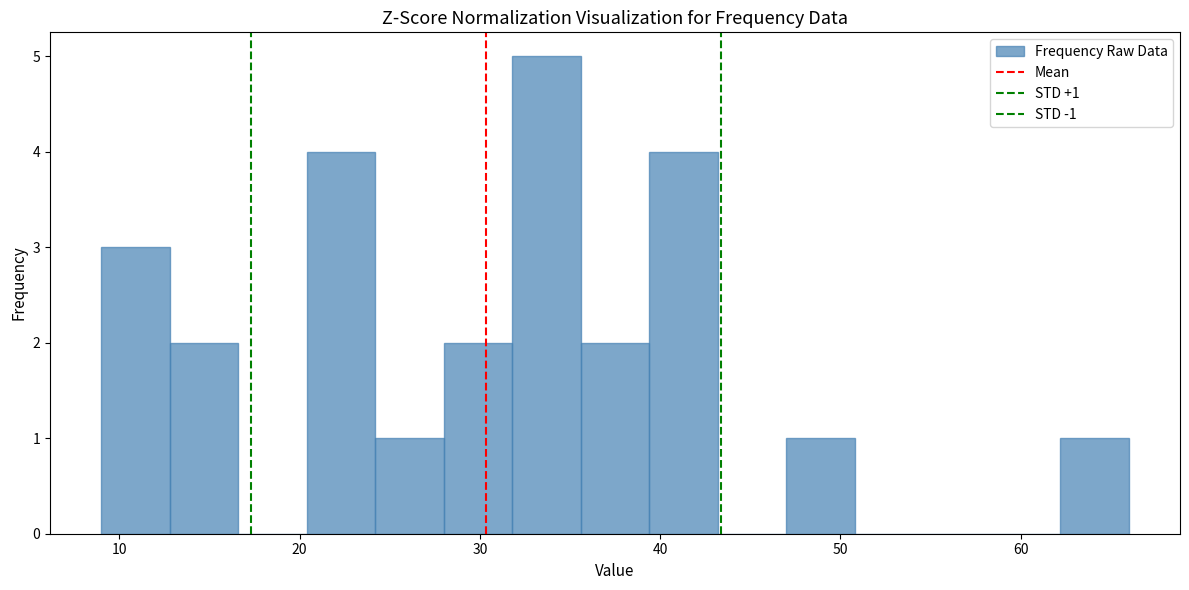

Around what value on the x-axis is the tallest bar? Give the approximate position of its centre, as read against the axis.

34